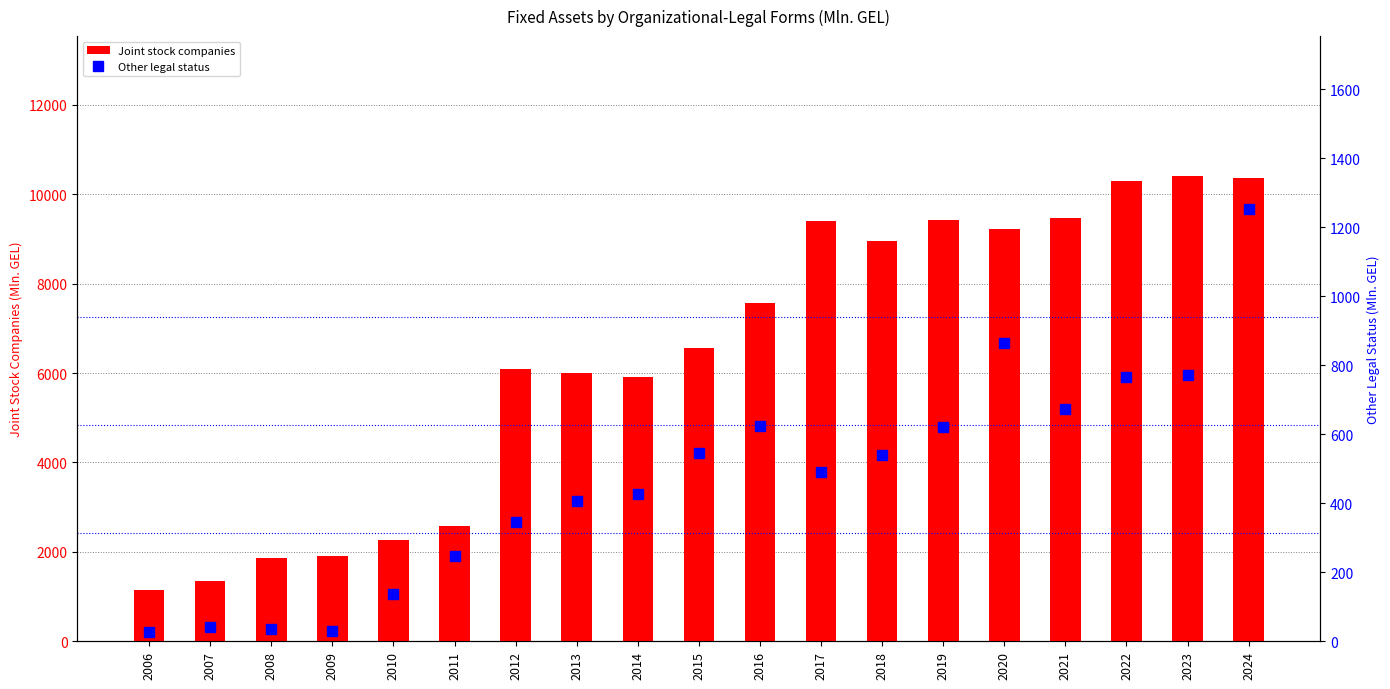

Is the value of Other legal status at 2024 greater than the value of Joint stock companies at 2008?

No